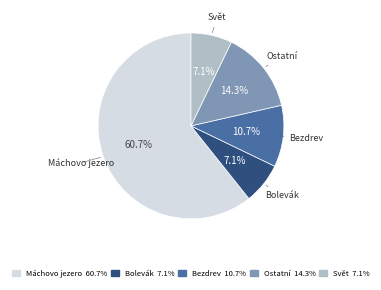

Combined, do Bolevák and Bezdrev account for over 50%?

No